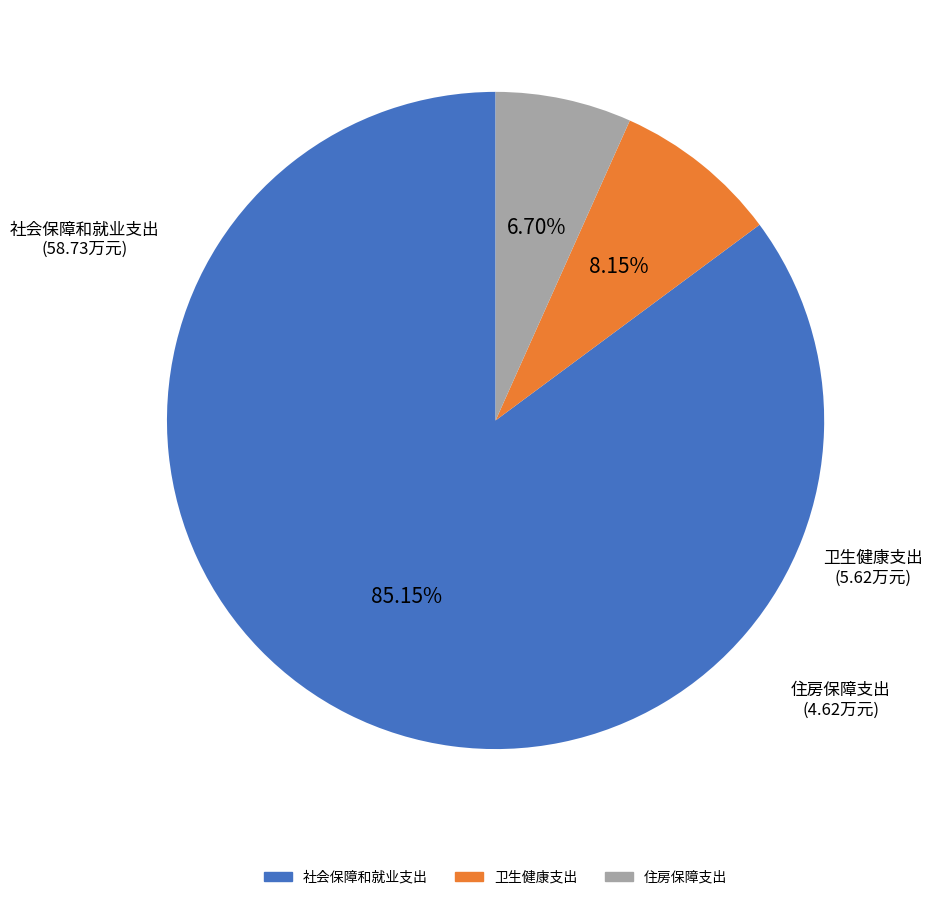

Combined, do 社会保障和就业支出 and 住房保障支出 account for over 50%?

Yes